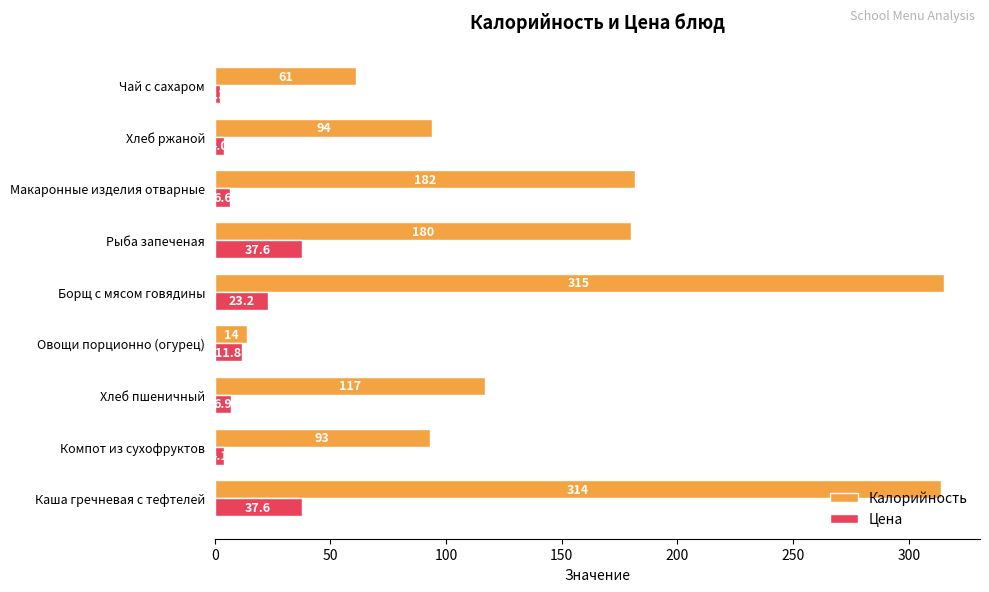

At which label does Цена reach its minimum?

Чай с сахаром